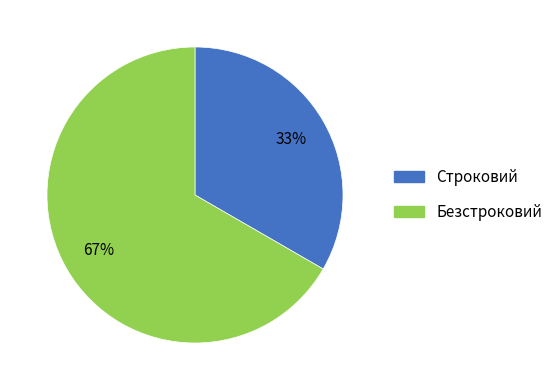

To the nearest percent, what is the average slice percentage?

50%